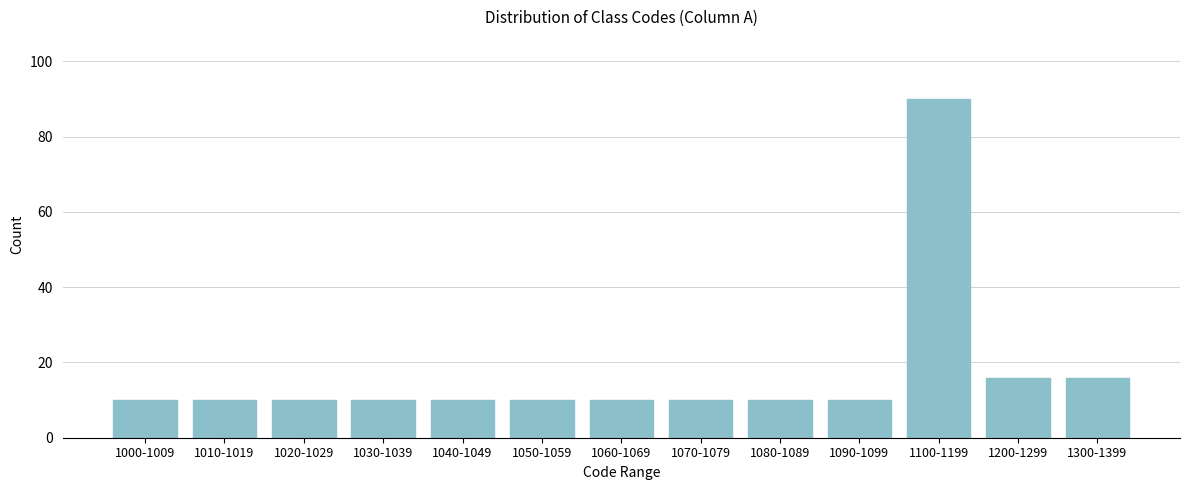

Reading left to right, what are all the values shown in this chart?

10	10	10	10	10	10	10	10	10	10	90	16	16